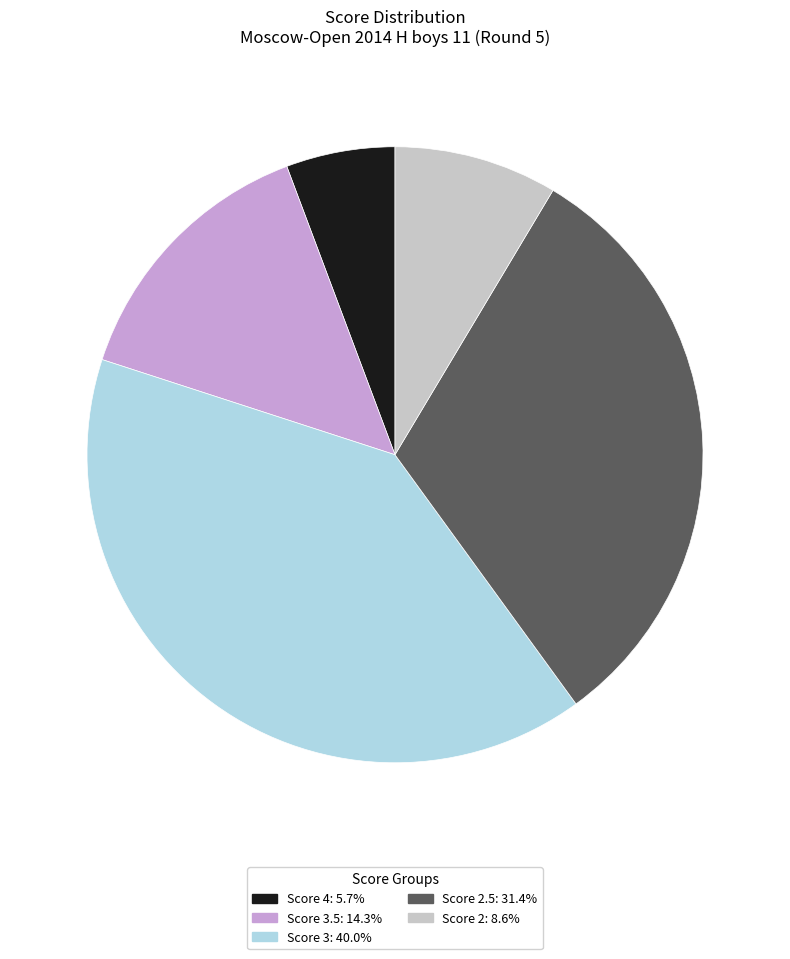

Is there any slice that represents more than half of the pie?

No